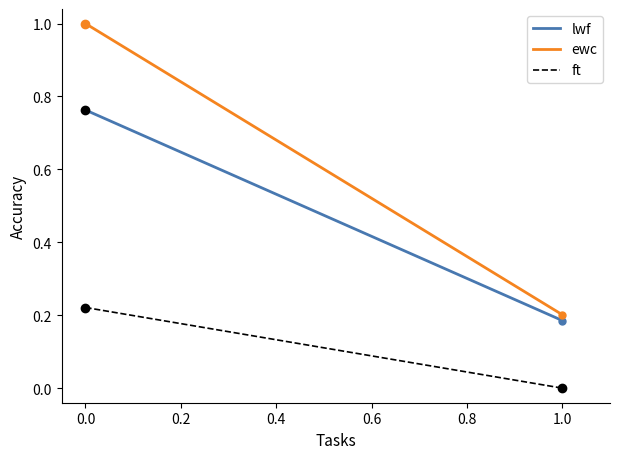

True or false: ft has a value of 0.4 at 0.0.

False